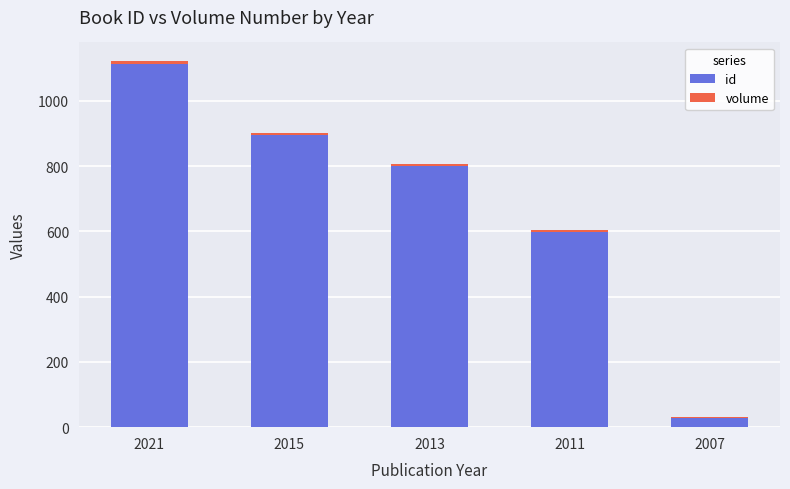

Is it true that id equals 597 at 2011?

True